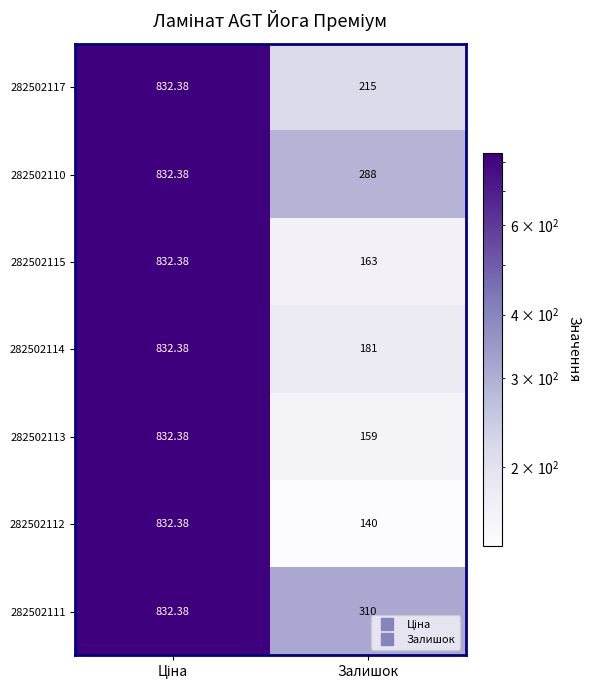

Is the value of 282502114 at Залишок greater than the value of 282502113 at Залишок?

Yes